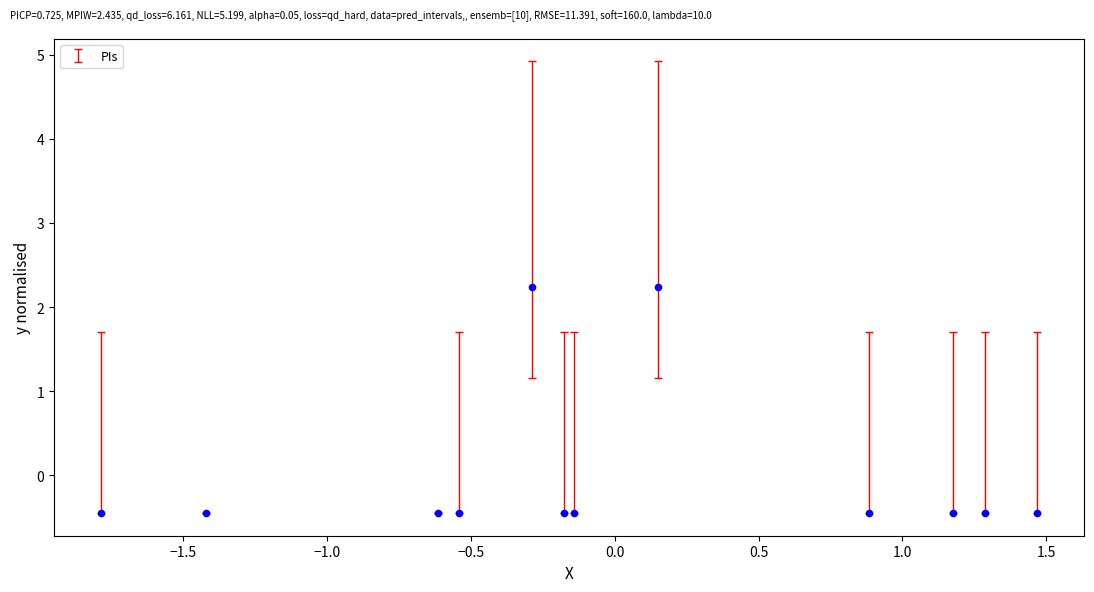

What is the range of X values (max minus min)?

3.3